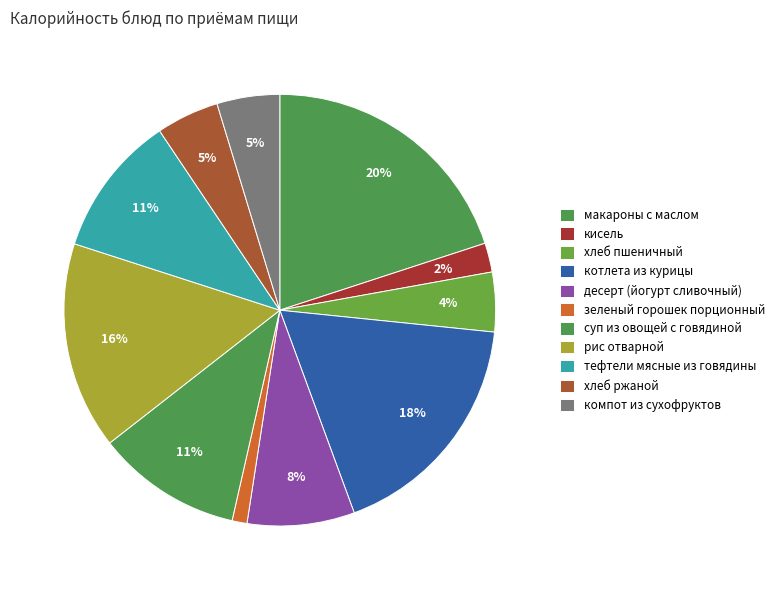

How many segments does this pie chart have?

11